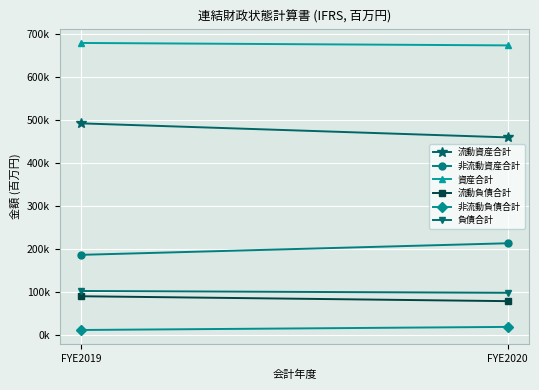

What is the highest value of the 流動負債合計 series?

90794